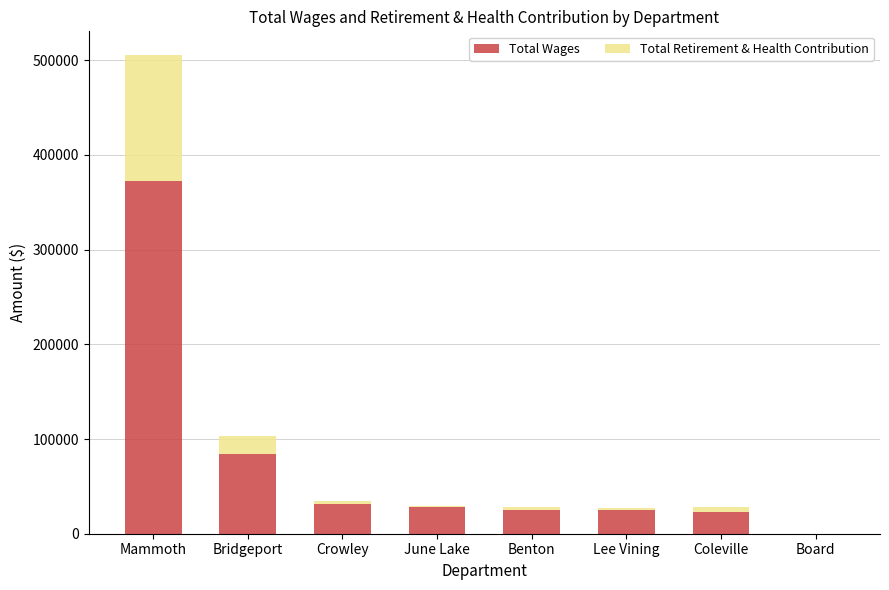

At which category is the sum across all series the highest?

Mammoth